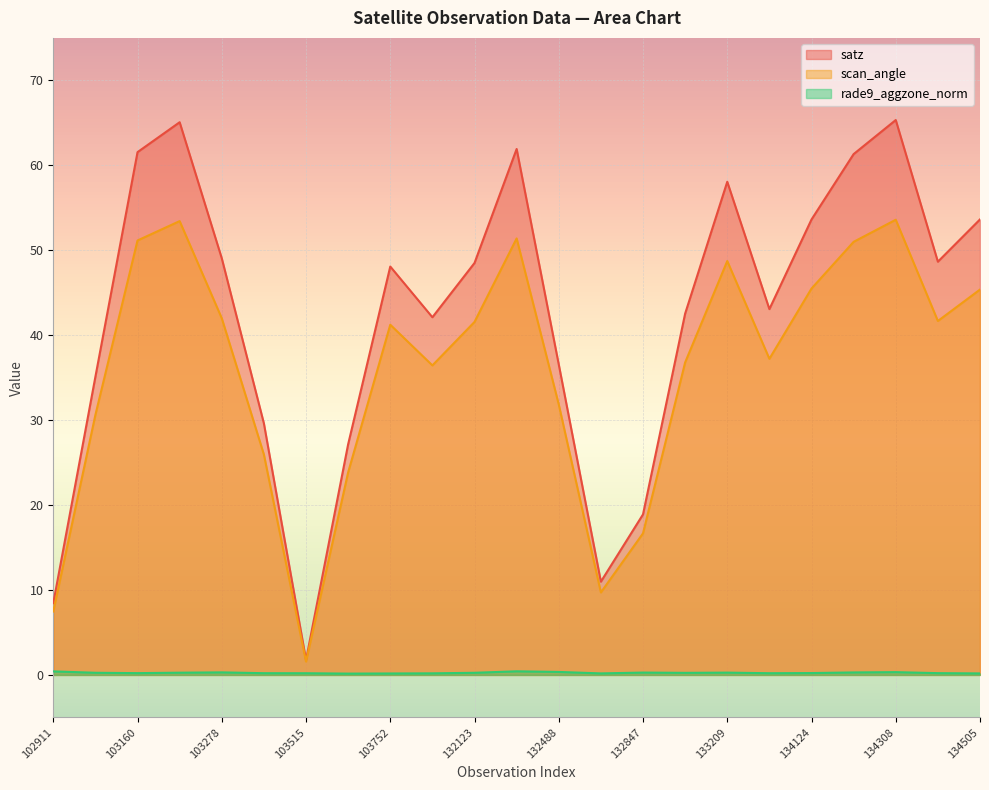

Count the number of data series in this chart.

3